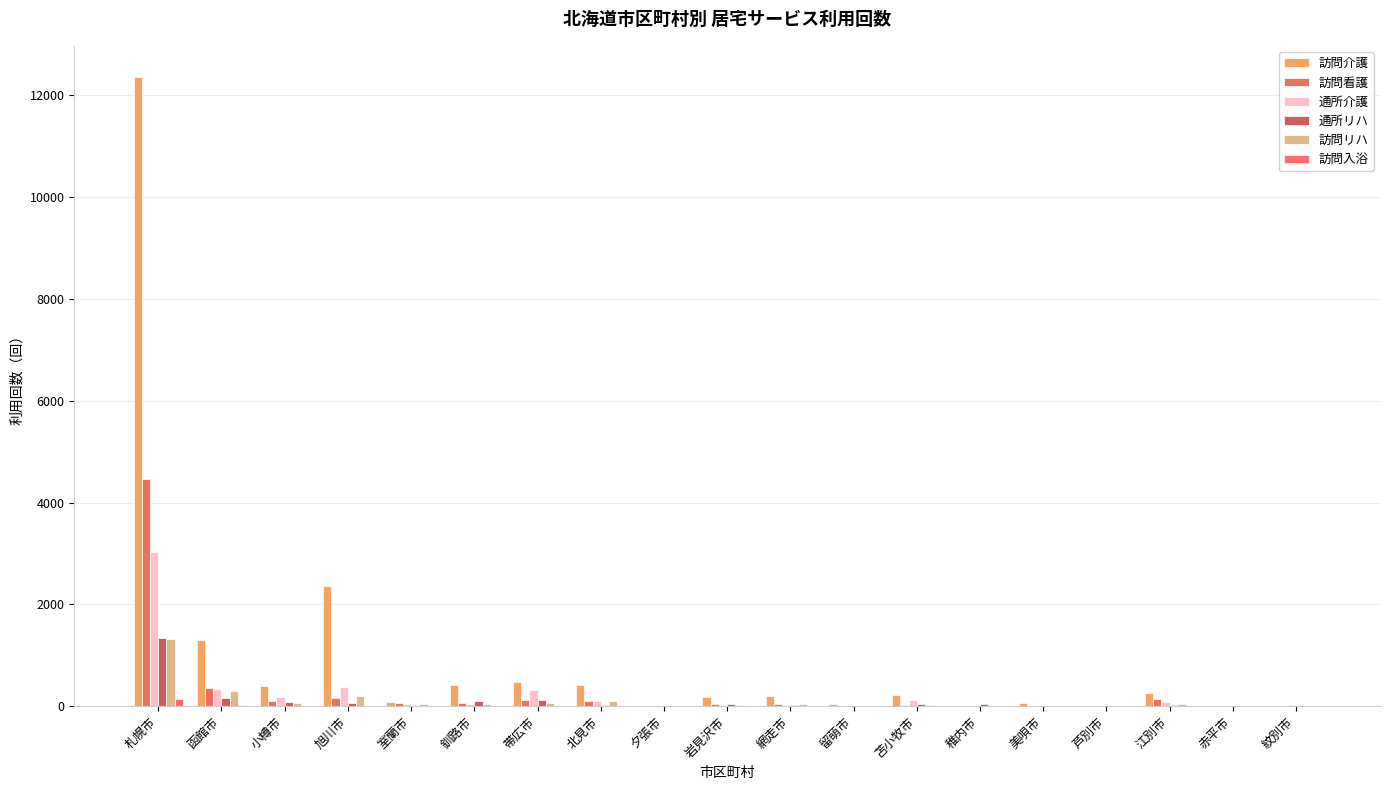

What position from the right is 稚内市?

6